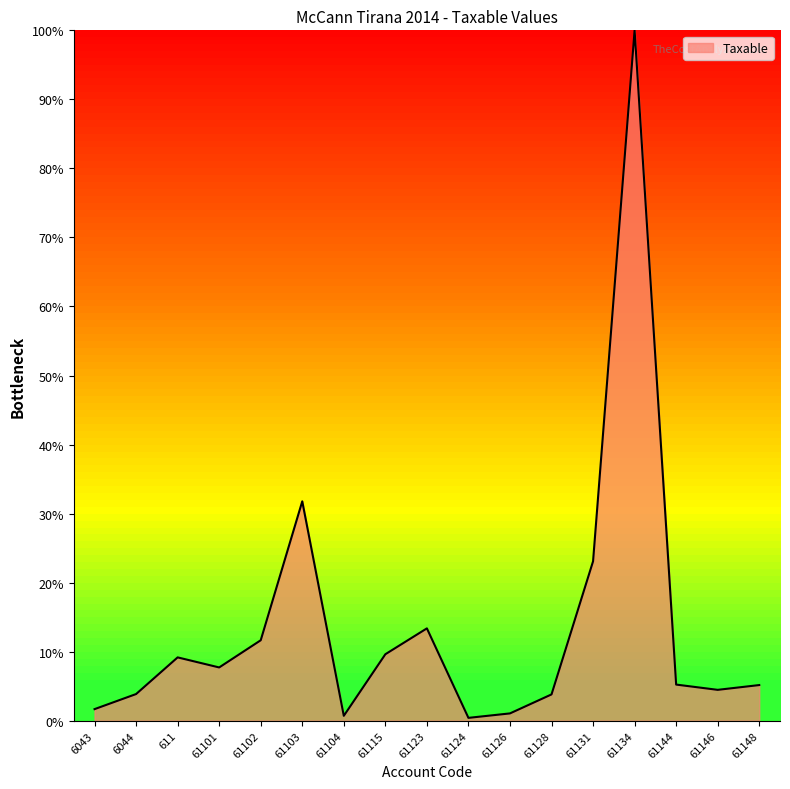

Where is the data nearest to the value 50?

61103